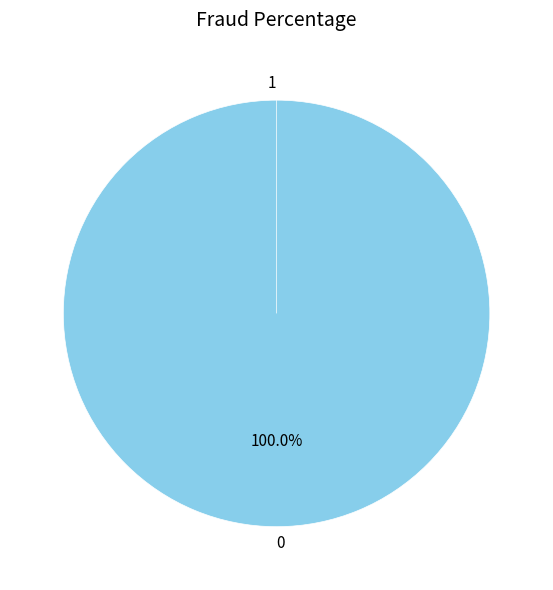

Rank the categories by value from highest to lowest.

0, 1